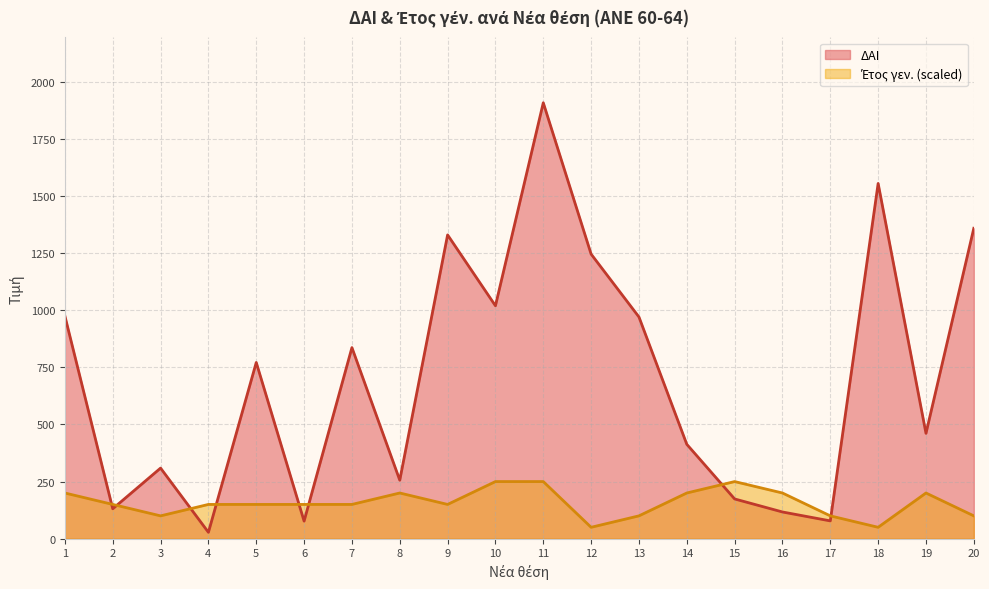

How many values in the Έτος γεν. series are below 150?

6